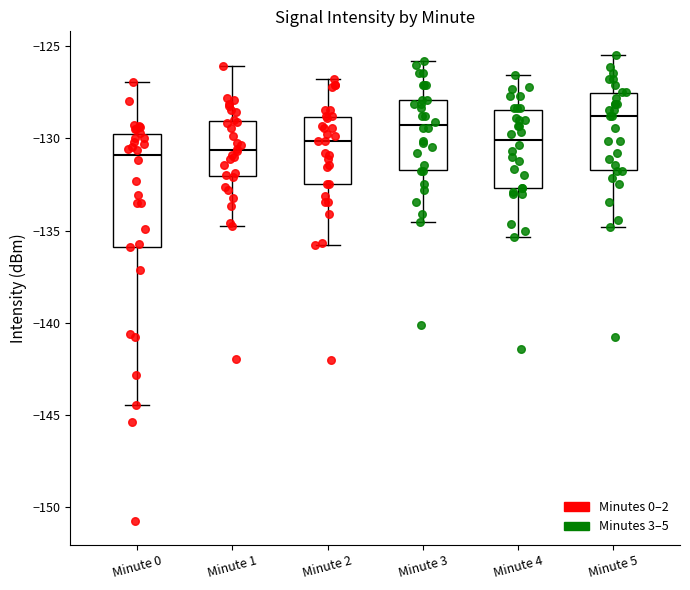

Which box's median line is the highest?

Minute 5